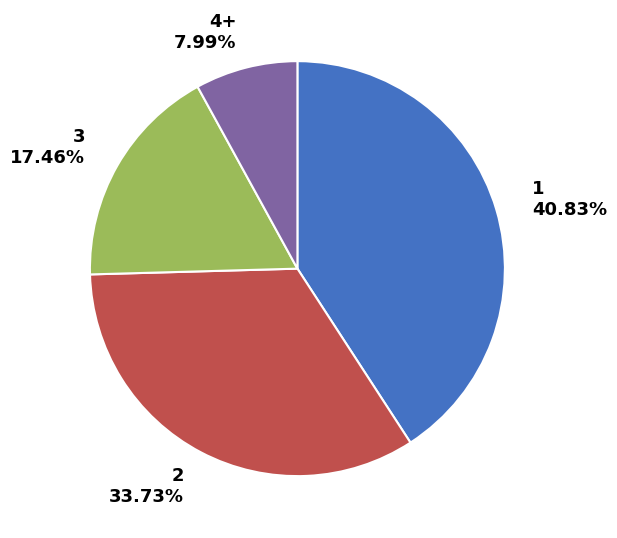

To the nearest percent, what percentage of the pie is 3?

17%